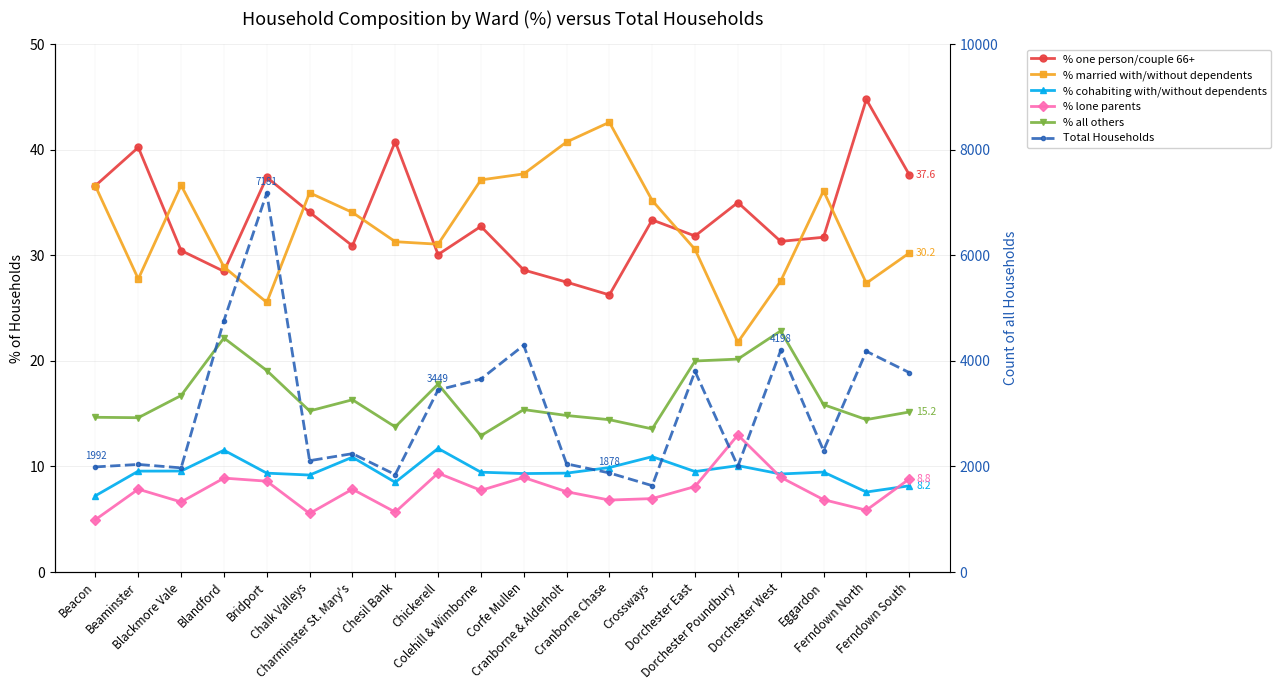

What is the difference between the maximum and minimum values in the % cohabiting with/without dependents series?

4.5